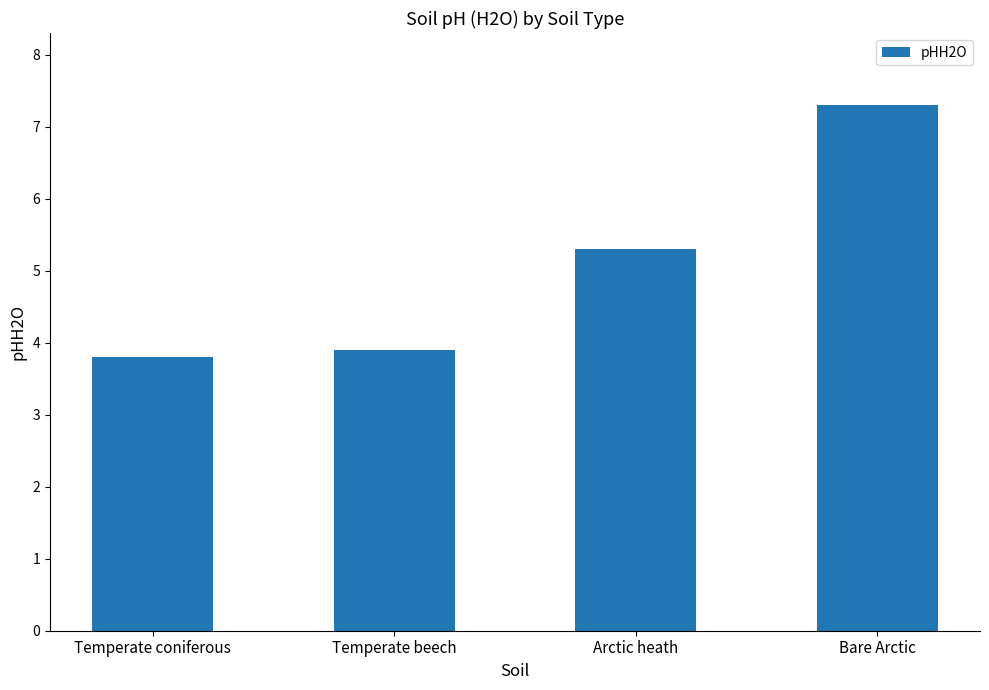

Between Temperate coniferous and Bare Arctic, which is larger?

Bare Arctic